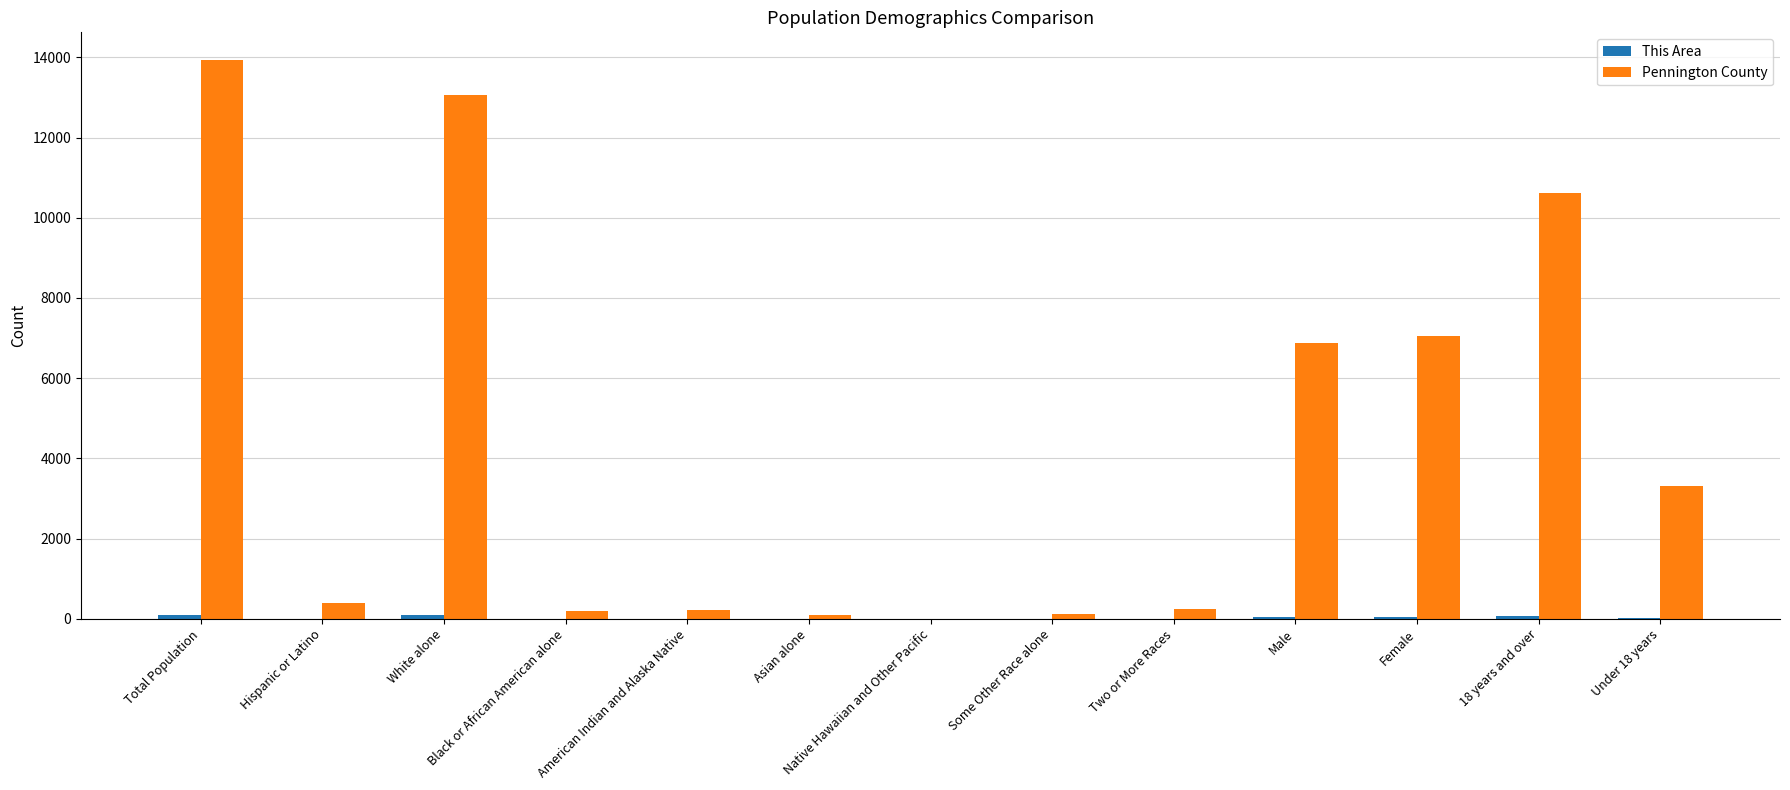

What is the total value across all series at Male?

6912